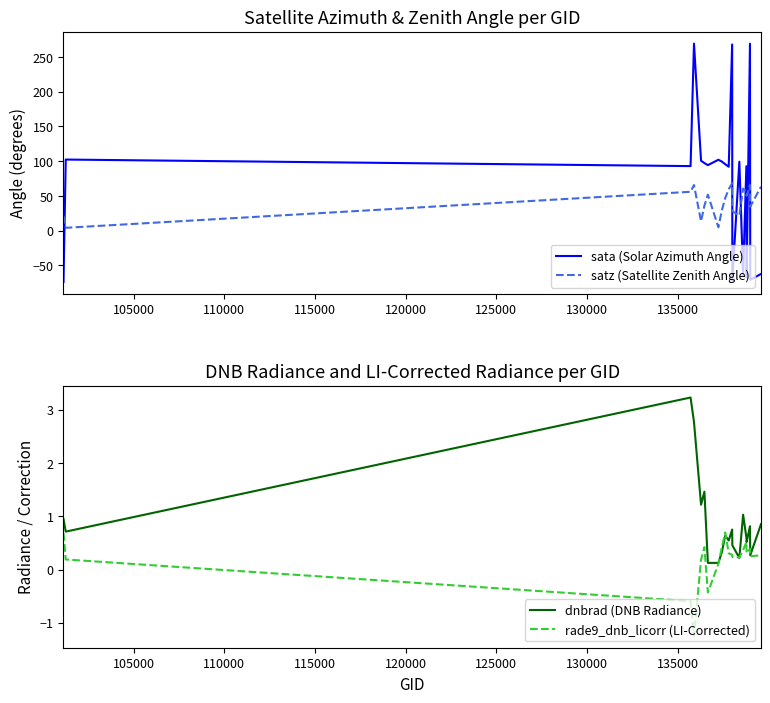

How many intersections are there between sata (Solar Azimuth Angle) and satz (Satellite Zenith Angle)?

8